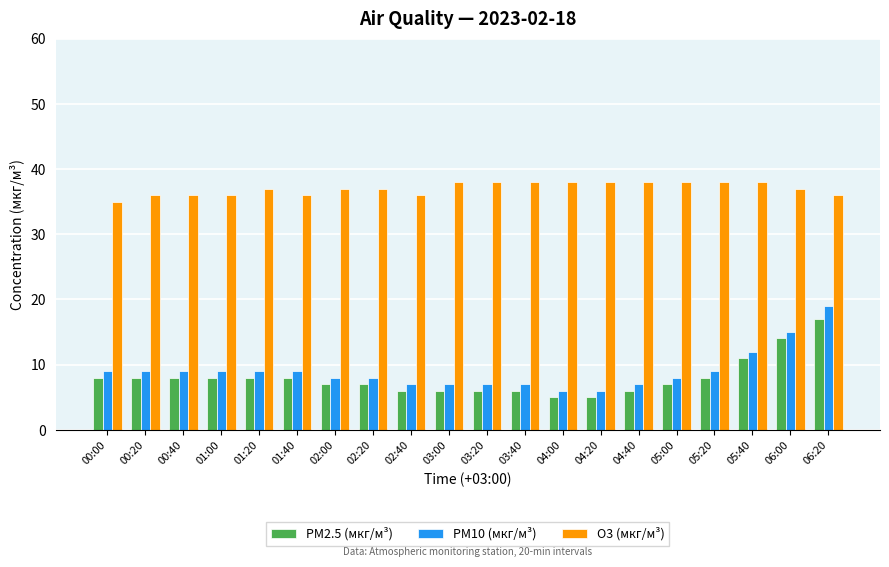

What are all the series names shown in the legend?

PM2.5 (мкг/м³), PM10 (мкг/м³), O3 (мкг/м³)